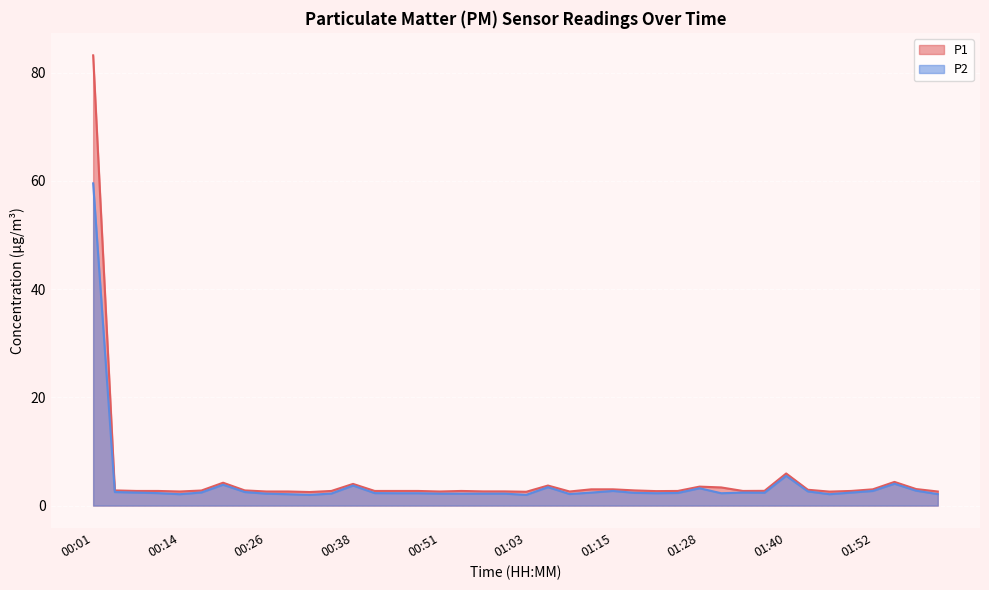

True or false: P2 has a value of 5.5 at 01:40.

True